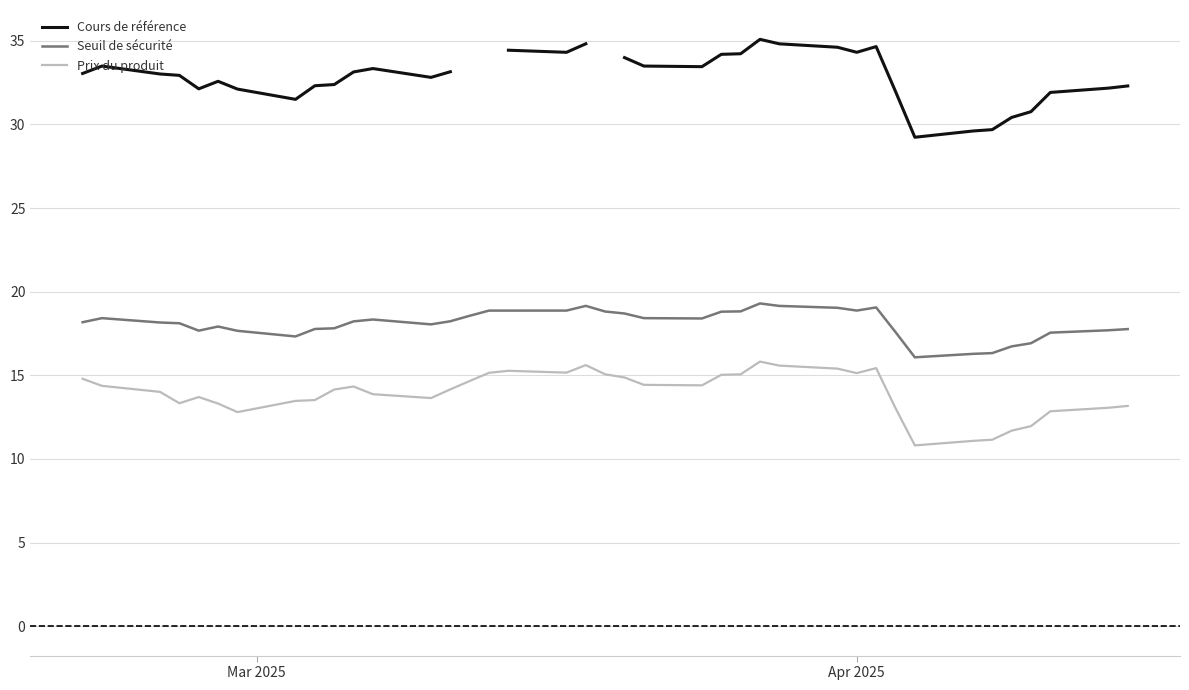

What is the greatest value displayed?

35.1